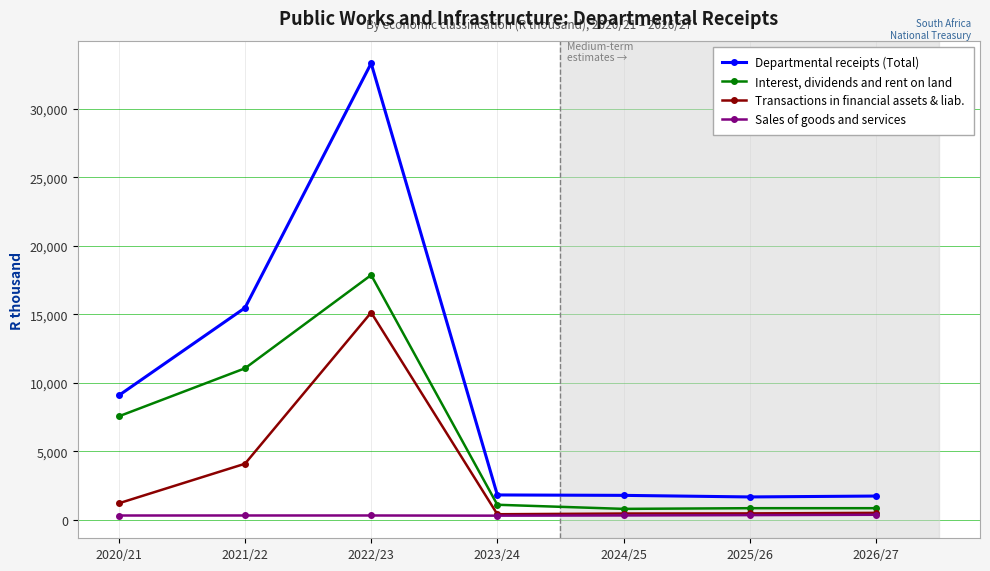

Does the chart display data point markers on the line(s)?

Yes